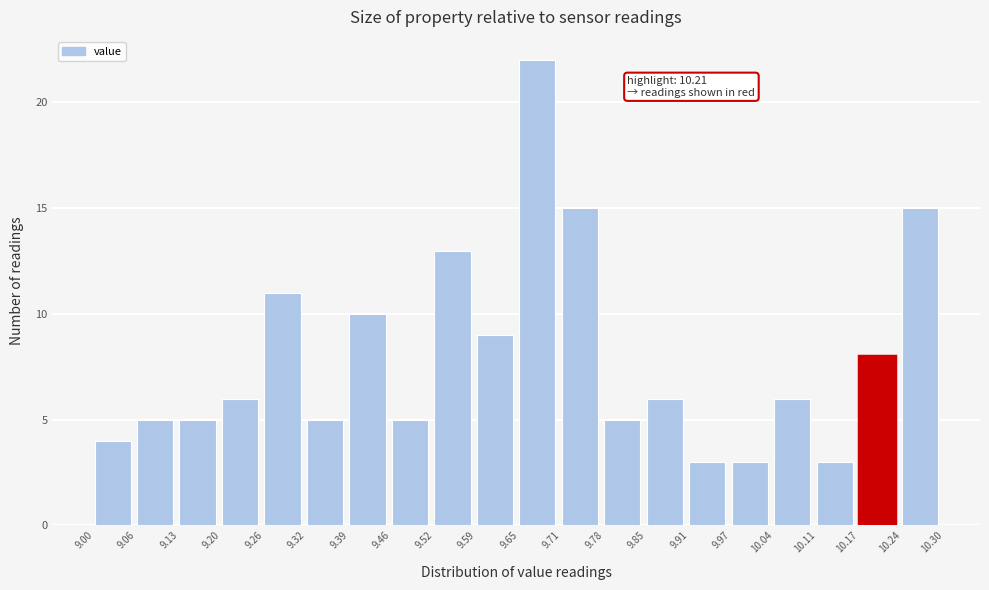

Over which range of the x-axis is the bar tallest?

9.65 to 9.71